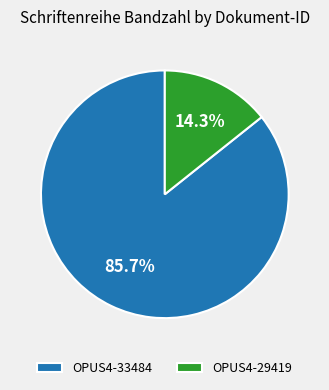

To the nearest percent, what is the difference between the OPUS4-33484 and OPUS4-29419 slice percentages?

71%